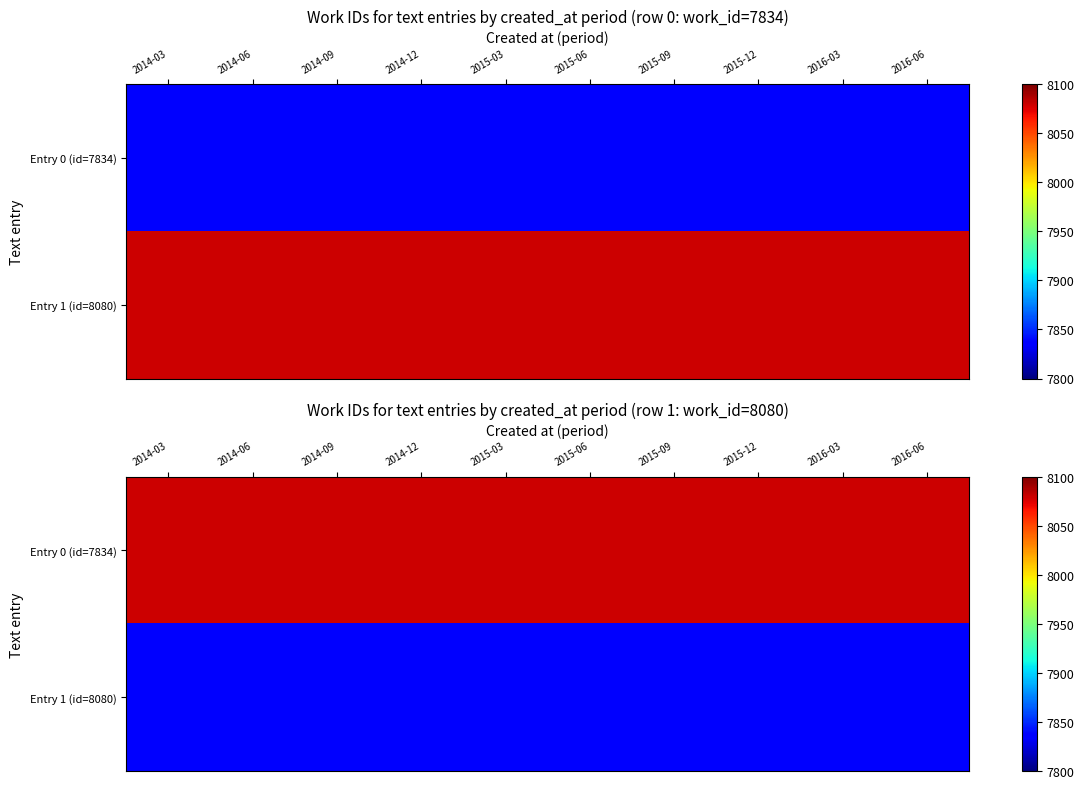

The value of Entry 0 (id=7834) at 2014-03 is 12620. True or false?

False